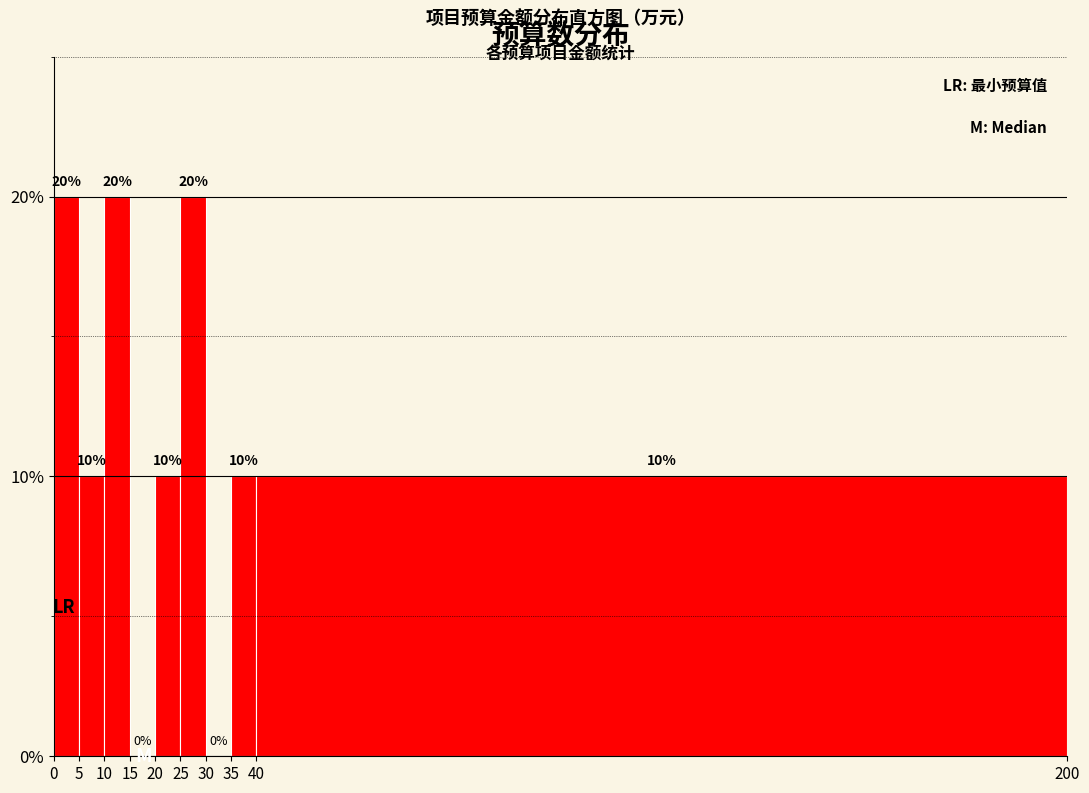

Reading left to right, transcribe this chart: for each bar, give the range it covers on the x-axis and its height.

0 to 5: 20
5 to 10: 10
10 to 15: 20
15 to 20: 0
20 to 25: 10
25 to 30: 20
30 to 35: 0
35 to 40: 10
40 to 200: 10